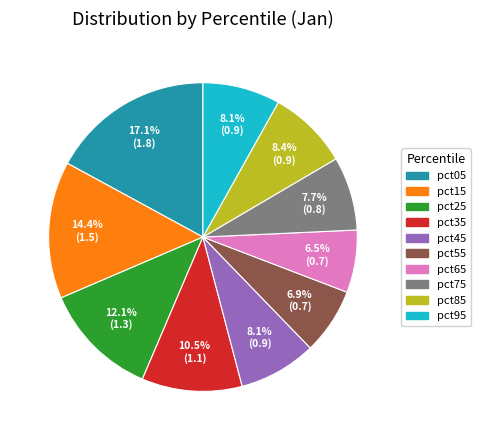

Which has a higher value, pct75 or pct15?

pct15